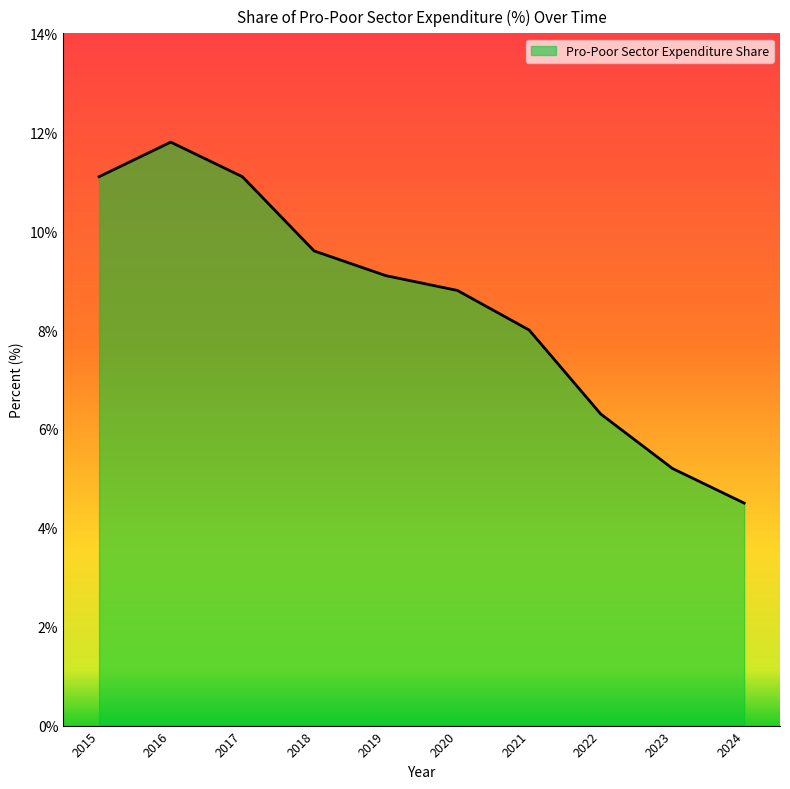

How many interior local peaks (higher than both neighbors) does the data have?

1